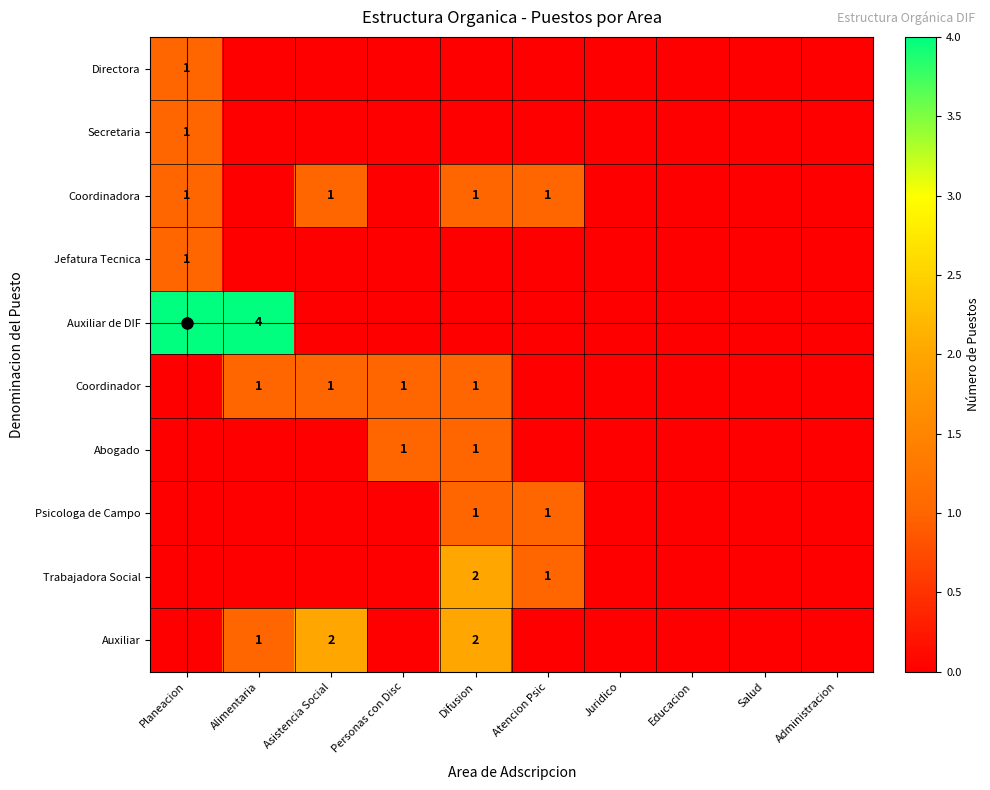

The Secretaria series shows 2 at Planeacion. True or false?

False